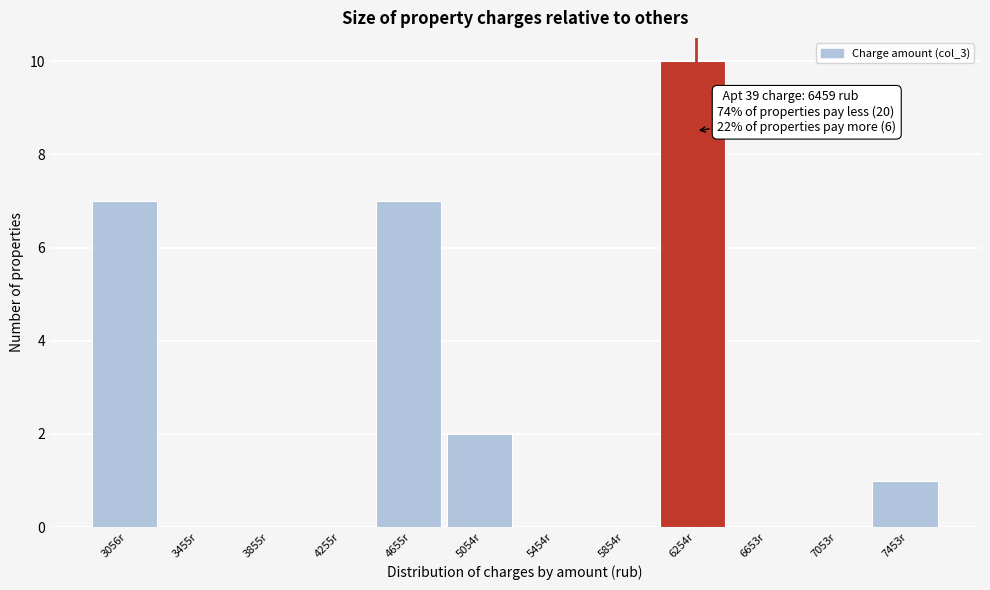

Reading left to right, what are all the values shown in this chart?

3056r=7	3455r=0	3855r=0	4255r=0	4655r=7	5054r=2	5454r=0	5854r=0	6254r=10	6653r=0	7053r=0	7453r=1